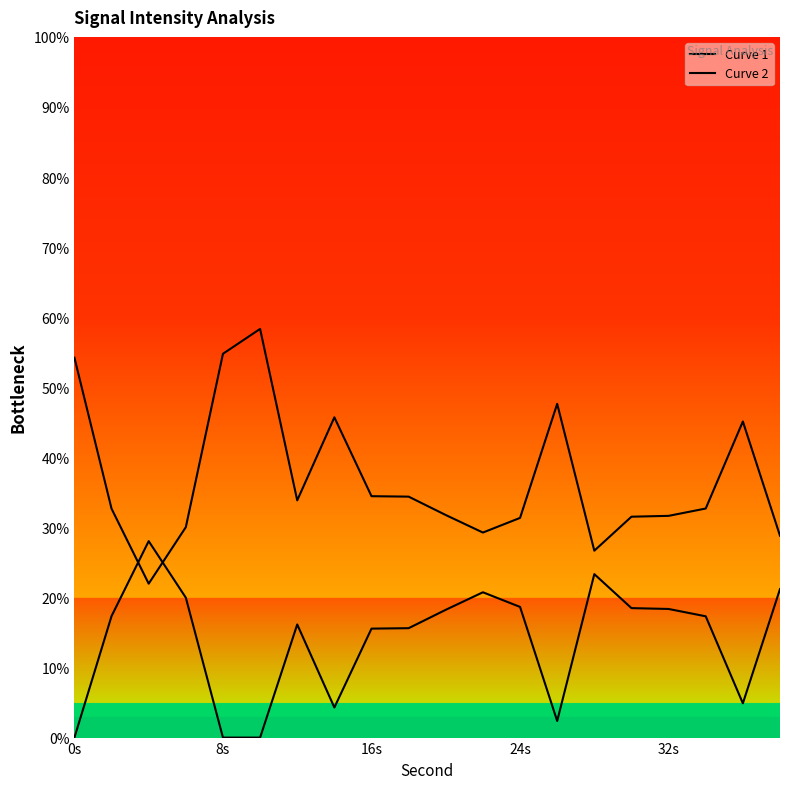

At 16s, list the series in order from smallest to largest.

Curve 2, Curve 1